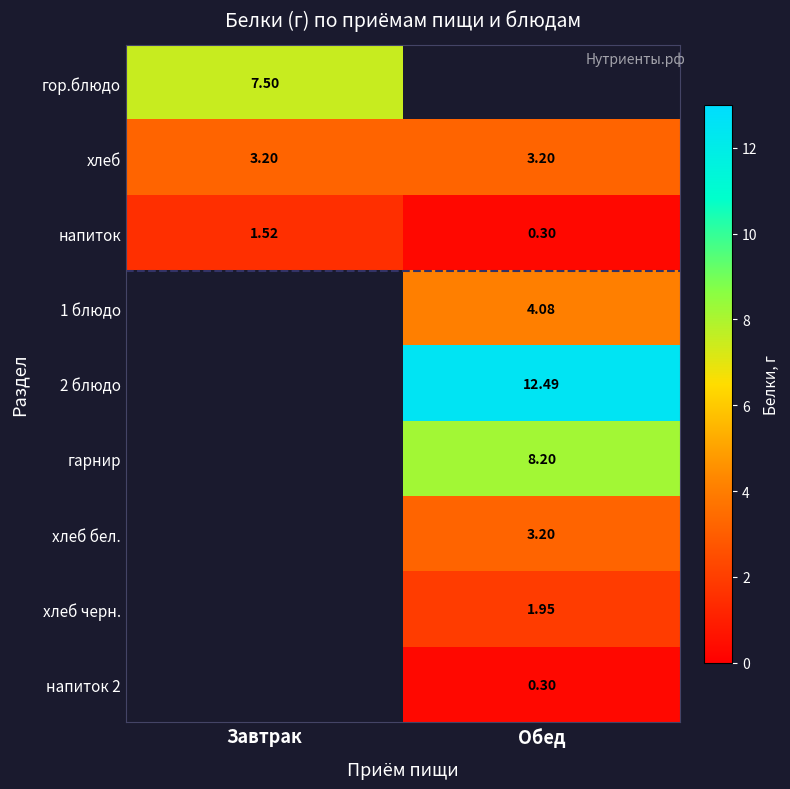

Is the value of хлеб at Обед greater than the value of 1 блюдо at Обед?

No